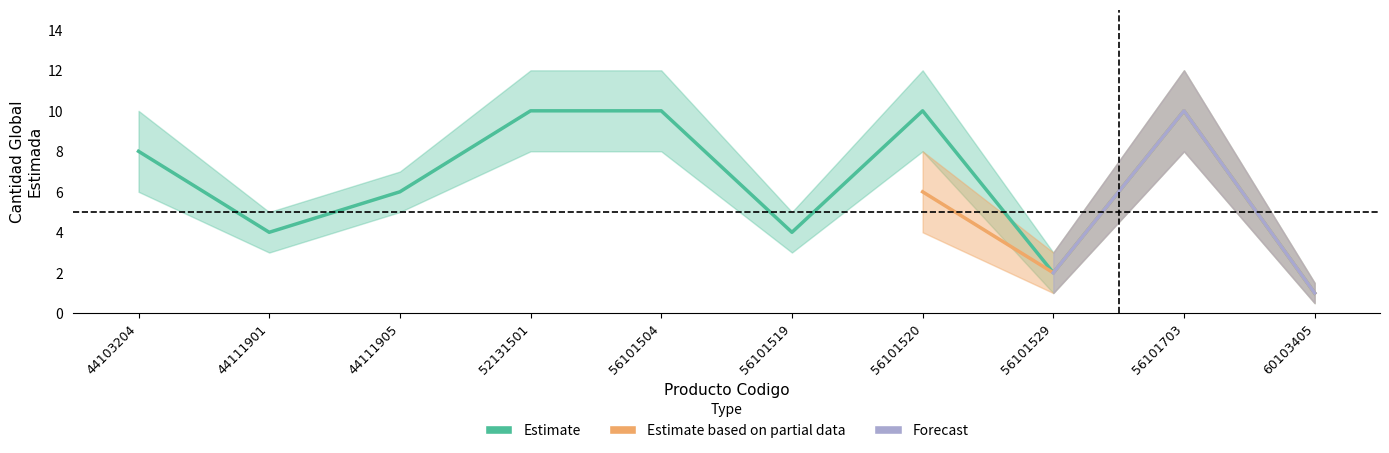

How many categories are shown in the chart?

10